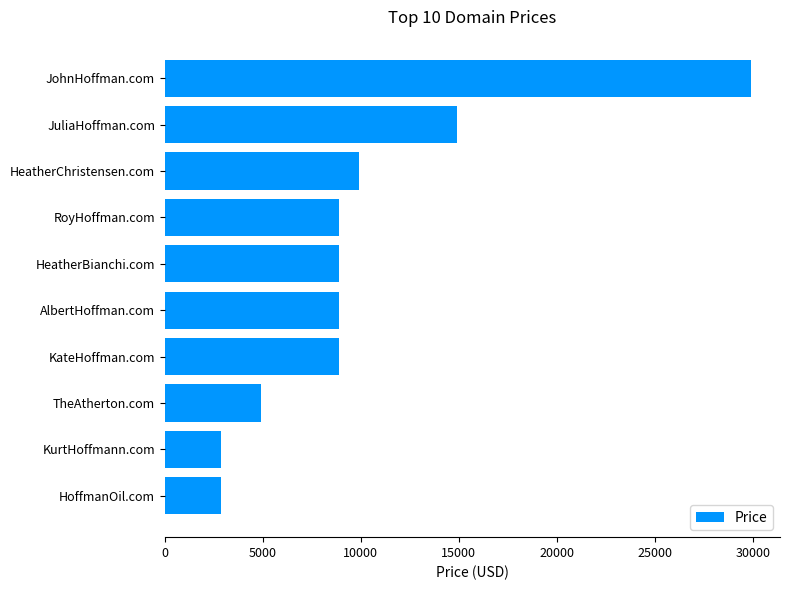

How many values are below 8888?

3